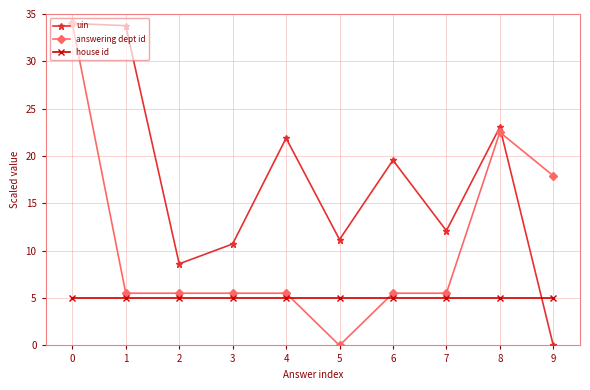

How many lines are shown in the chart?

3